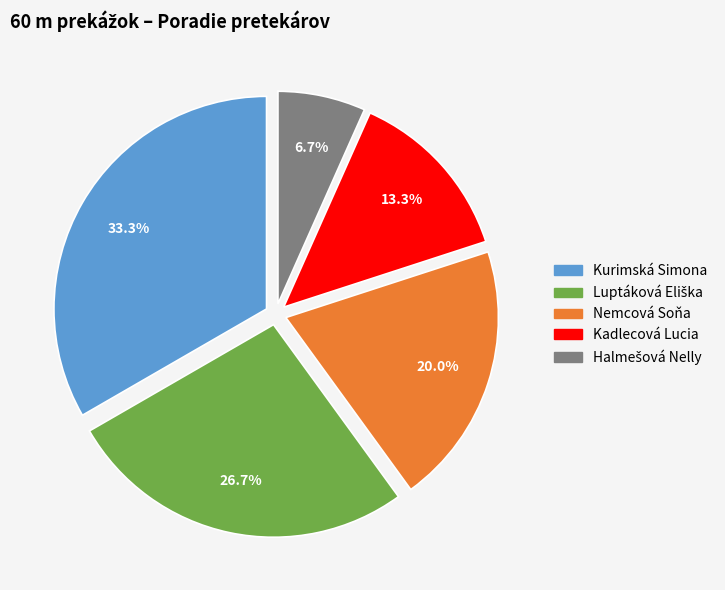

How much of the chart is everything except Kurimská Simona?

66.7%